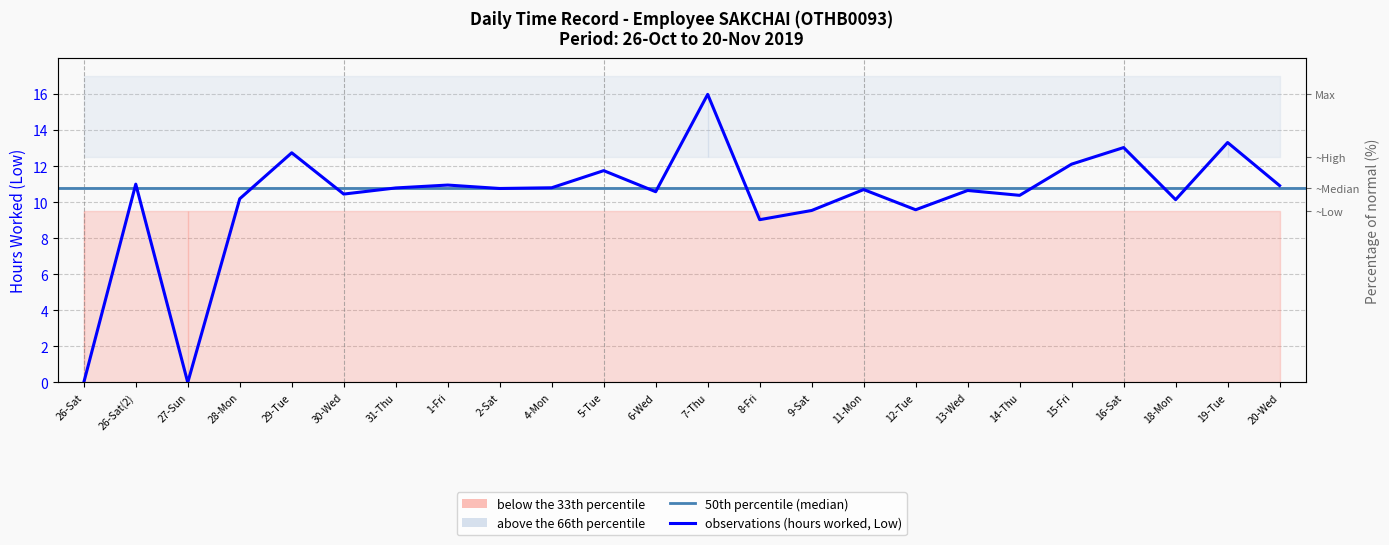

List the labels in order of value, largest first.

7-Thu, 19-Tue, 16-Sat, 29-Tue, 15-Fri, 5-Tue, 26-Sat(2), 1-Fri, 20-Wed, 4-Mon, 31-Thu, 2-Sat, 11-Mon, 13-Wed, 6-Wed, 30-Wed, 14-Thu, 28-Mon, 18-Mon, 12-Tue, 9-Sat, 8-Fri, 26-Sat, 27-Sun